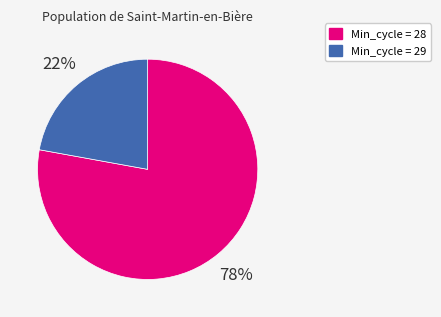

To the nearest percent, what is the difference between the largest and smallest slice percentages?

56%